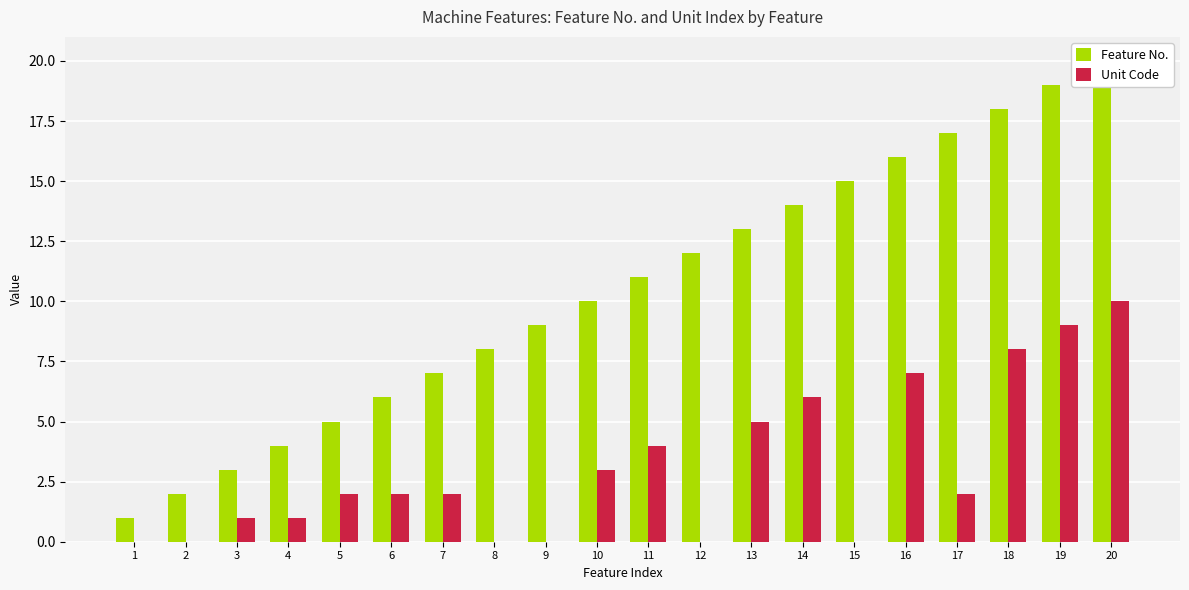

Where is Unit Code nearest to the value 5?

13